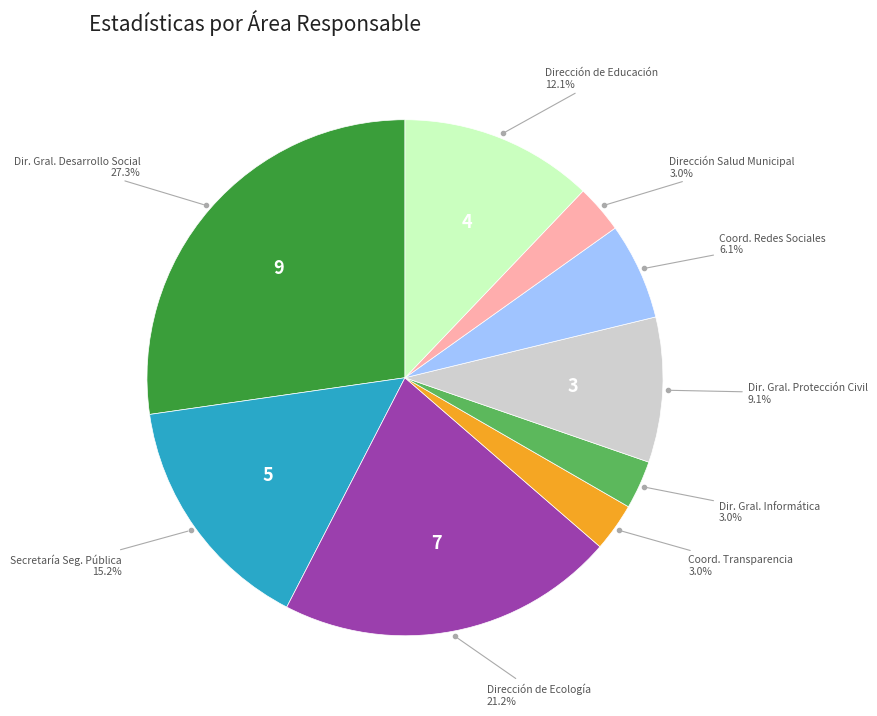

Is there a majority slice in this chart?

No